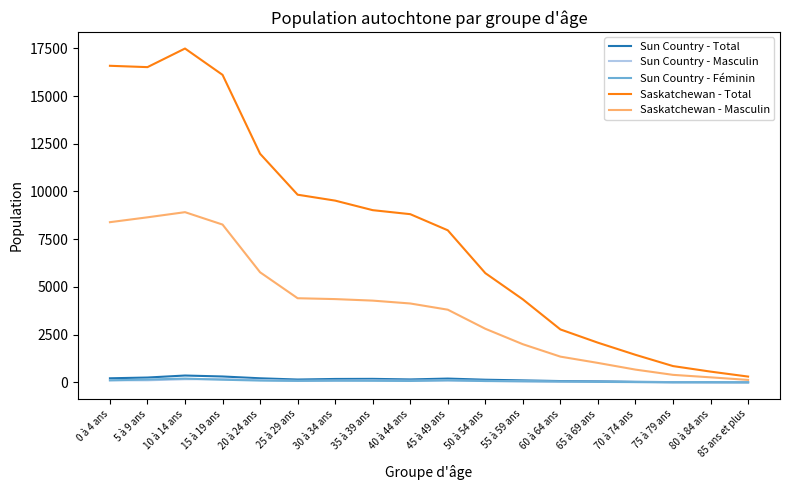

Where does the Saskatchewan - Masculin series first go above 4130?

0 à 4 ans